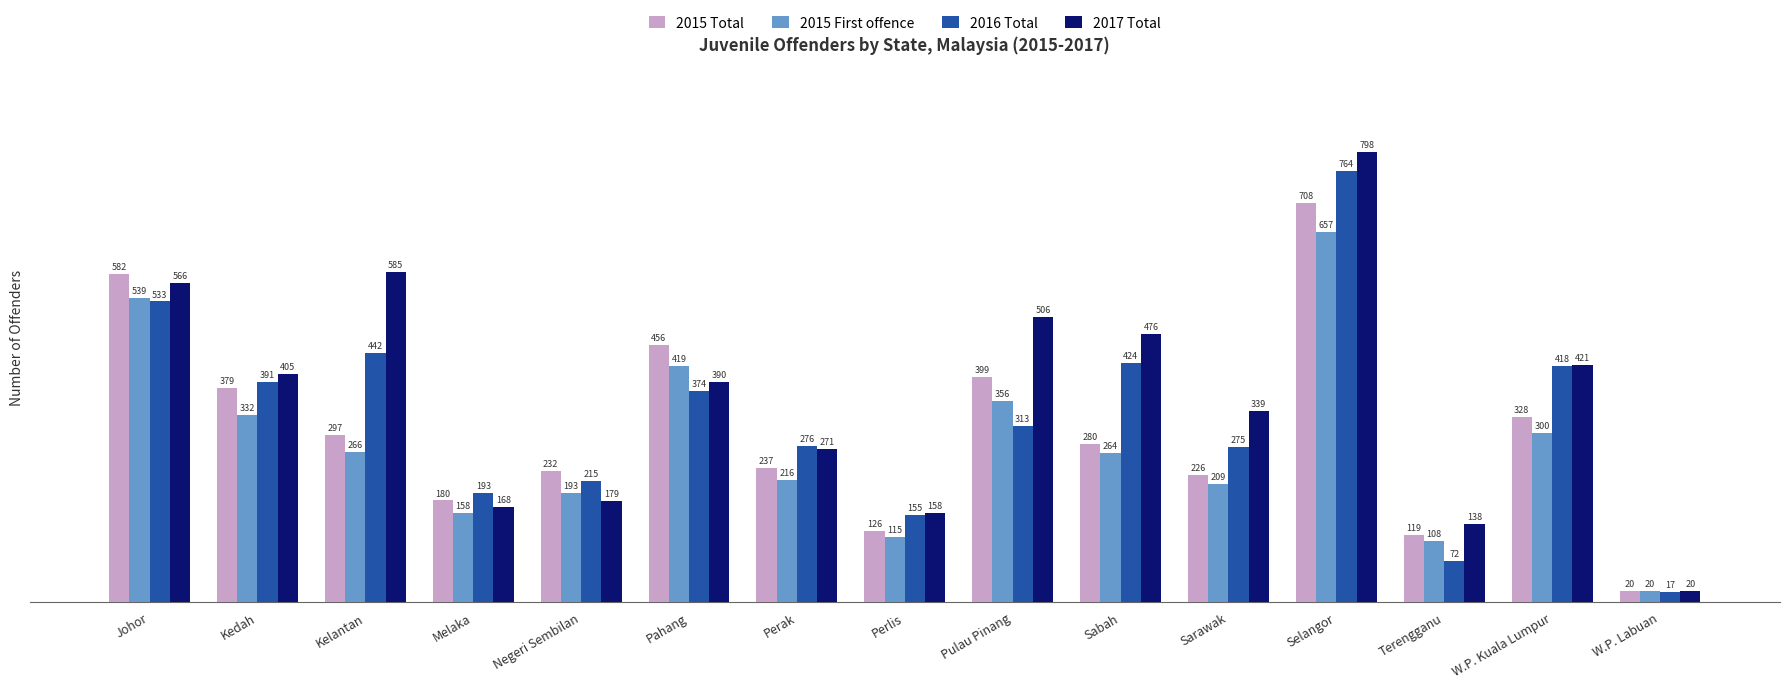

What is the spread (max minus min) of values at Perlis?

43